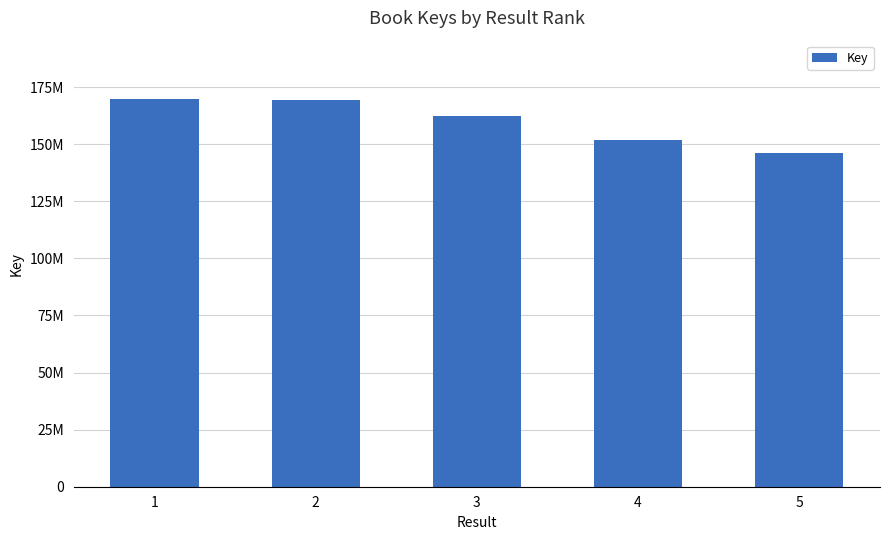

Are the bars grouped side by side (vs. stacked)?

No